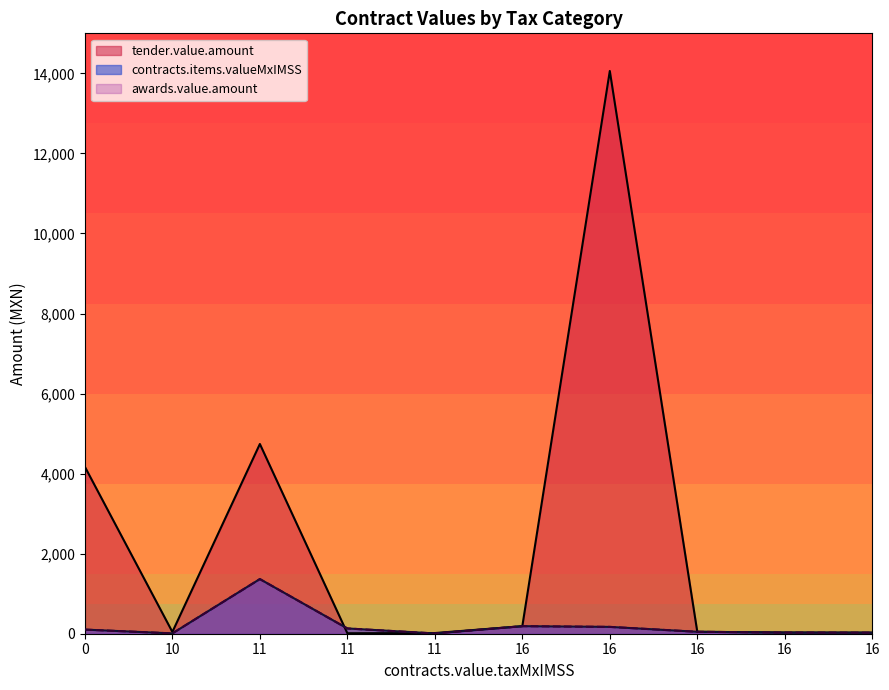

What is the maximum value for awards.value.amount?

1365.2